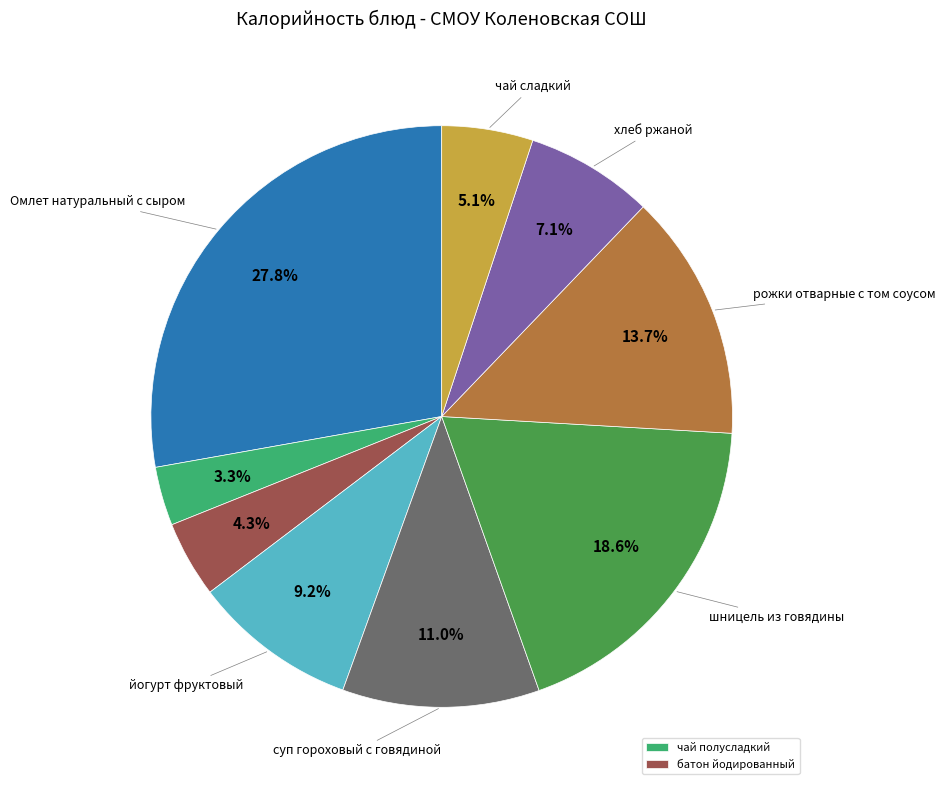

Is there a majority slice in this chart?

No